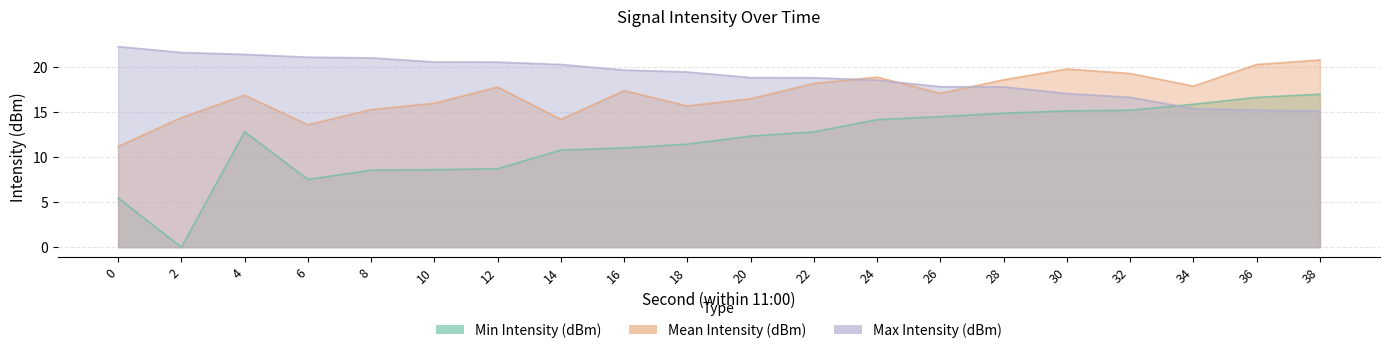

Which has a higher value, 0 or 16?

16